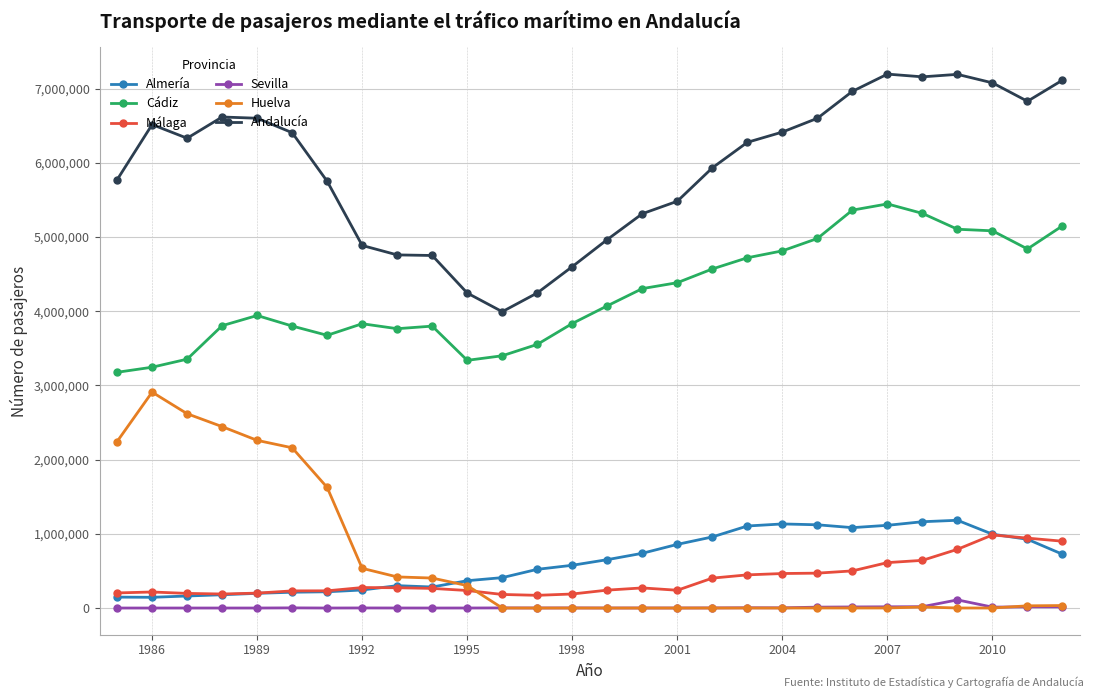

True or false: Cádiz and Sevilla cross at least once.

False